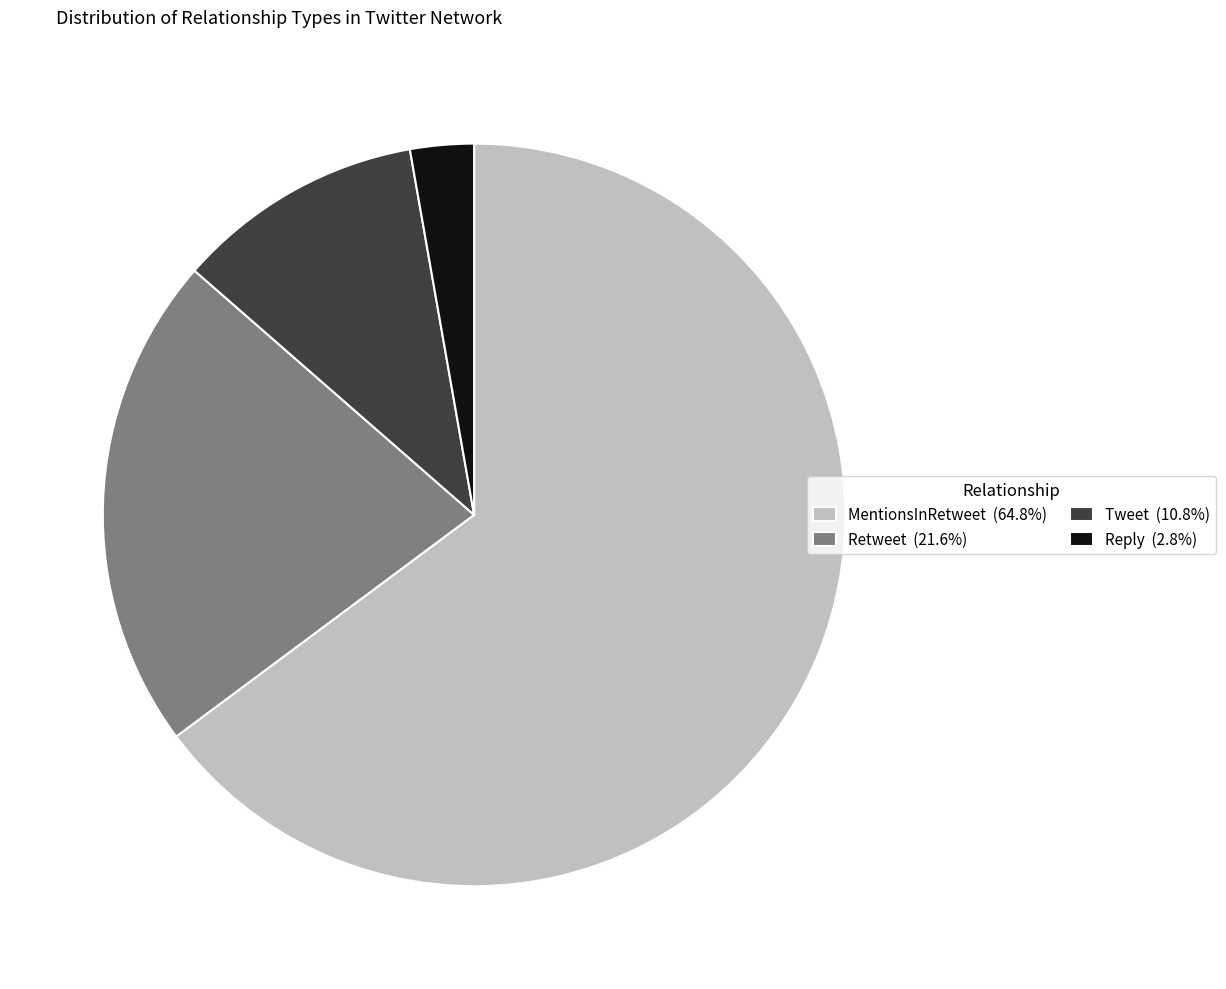

Is the sum of Tweet (10.8%) and Retweet (21.6%) greater than half?

No